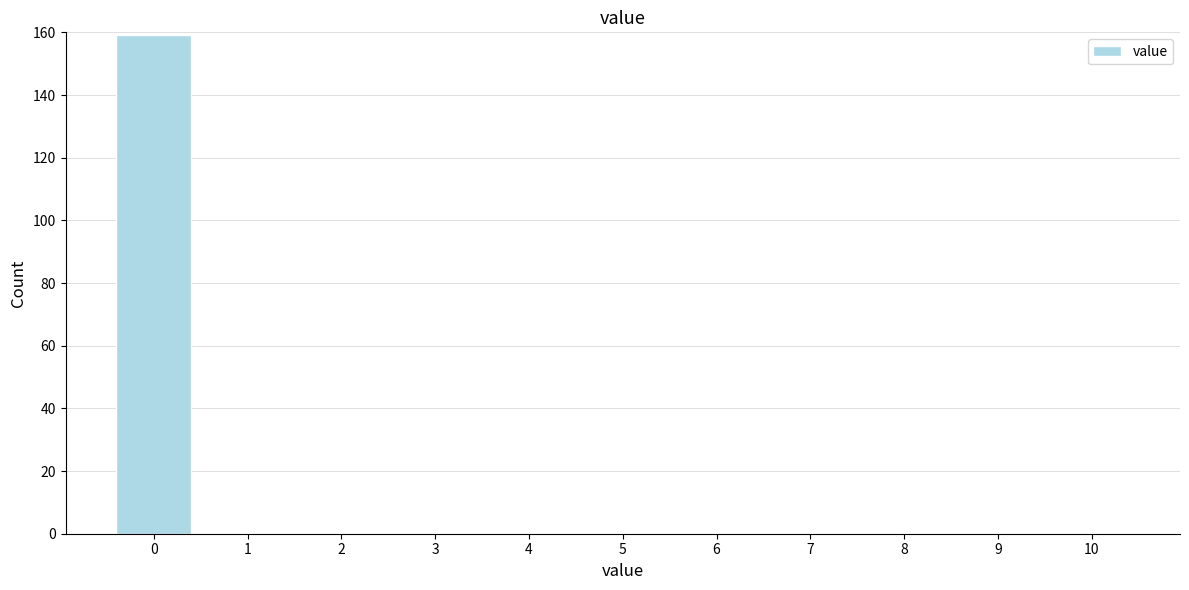

Reading left to right, extract all data points from this chart.

0=159	1=0	2=0	3=0	4=0	5=0	6=0	7=0	8=0	9=0	10=0